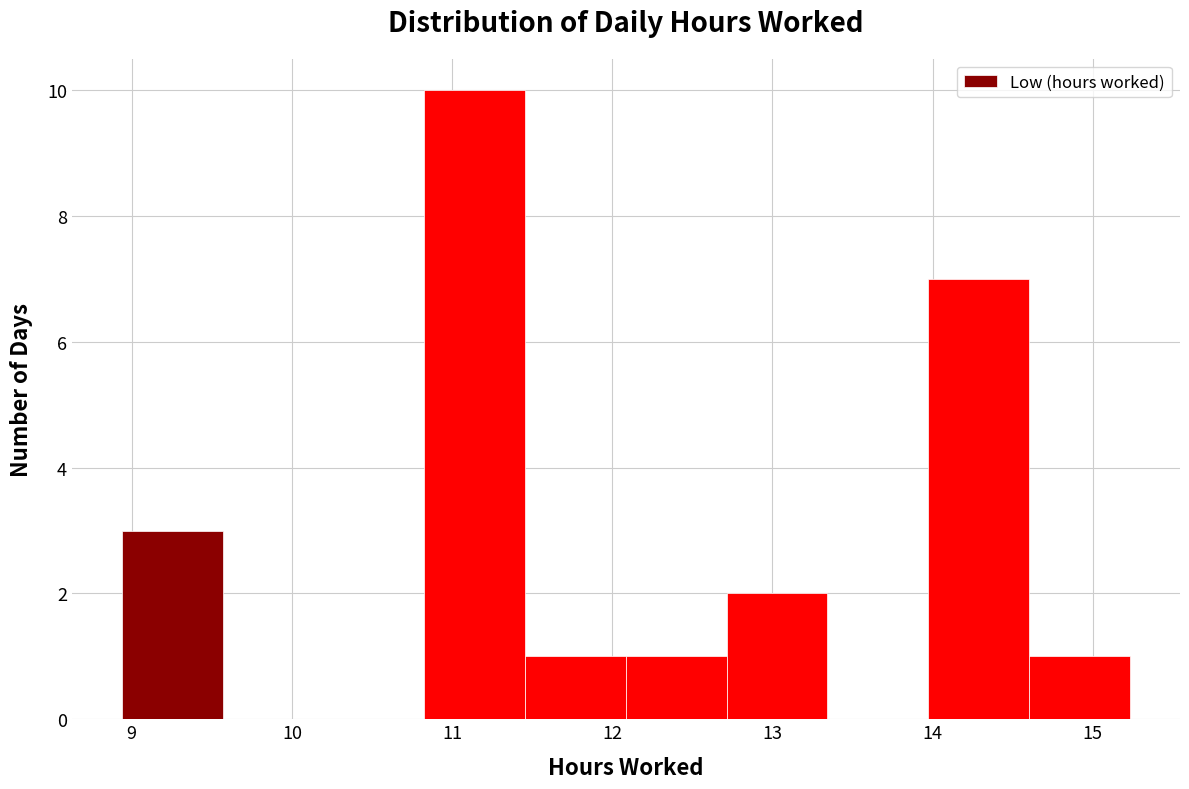

Reading left to right, list every bar in this chart as the range it spans on the x-axis followed by its height. Neither the bar edges nor the heights are printed on the chart, so give them approximately, as read against the axes.

8.9 to 9.6: 3
9.6 to 10.2: 0
10.2 to 10.8: 0
10.8 to 11.5: 10
11.5 to 12.1: 1
12.1 to 12.7: 1
12.7 to 13.3: 2
13.3 to 14.0: 0
14.0 to 14.6: 7
14.6 to 15.2: 1